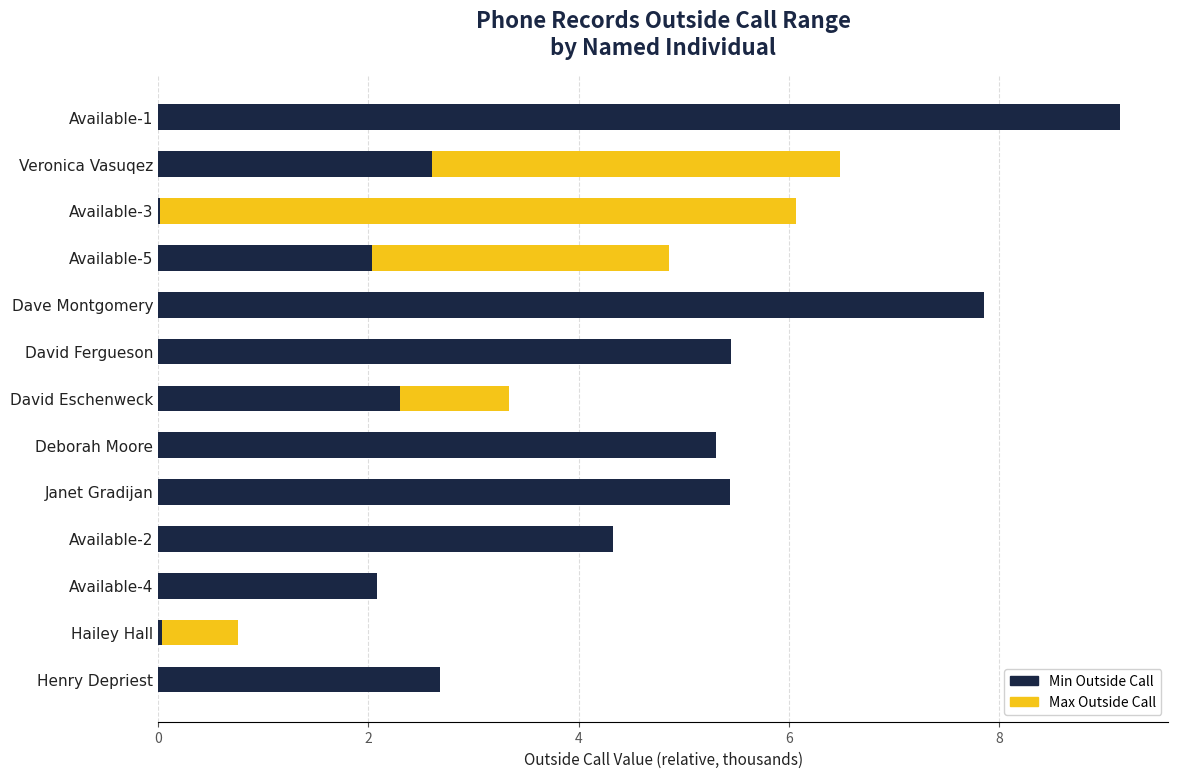

What are all the series names shown in the legend?

Max Outside Call, Min Outside Call